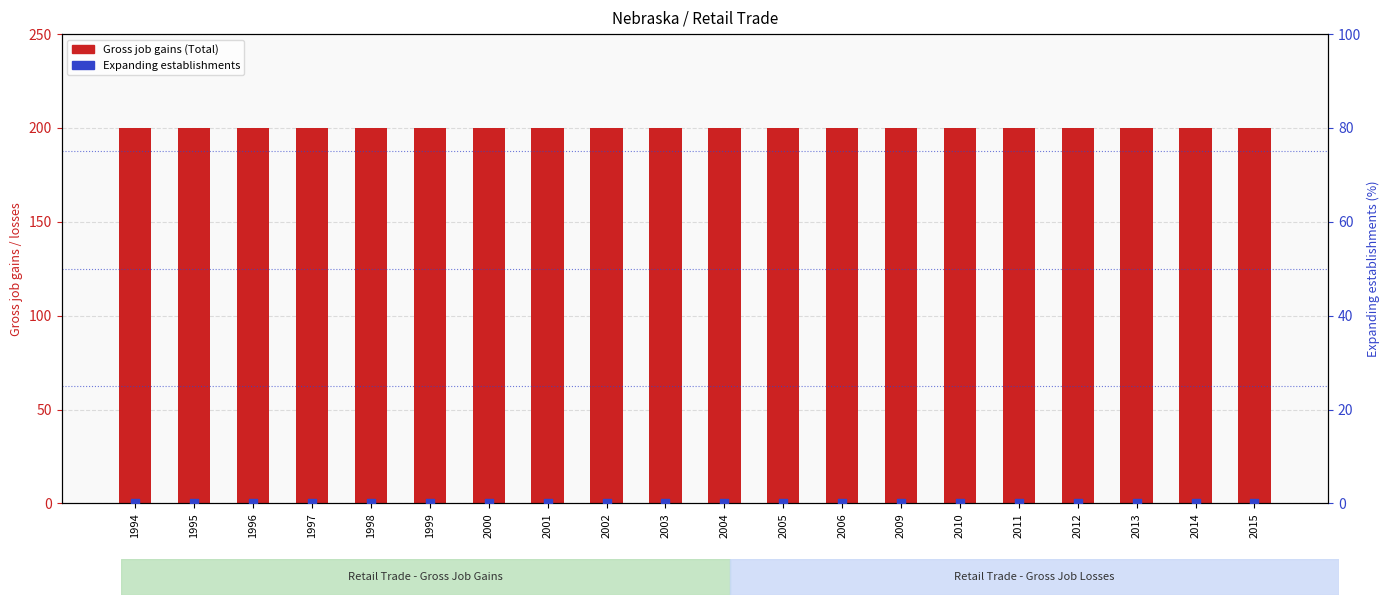

Which series contains the lowest Y value?

Expanding establishments